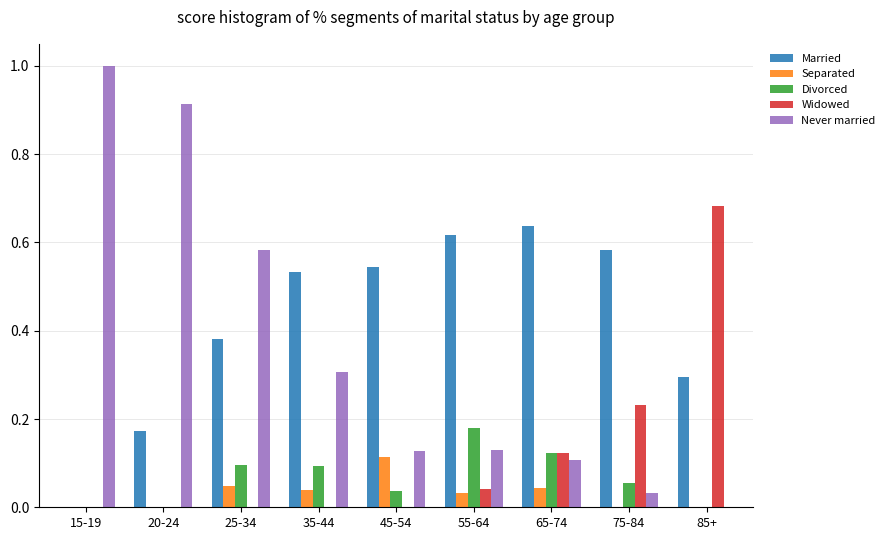

What is the sum of the Never married values at 15-19 and 20-24?

1.9